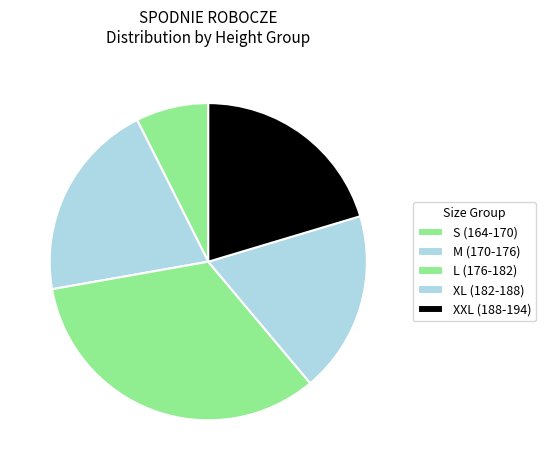

How many slices are in this pie chart?

5